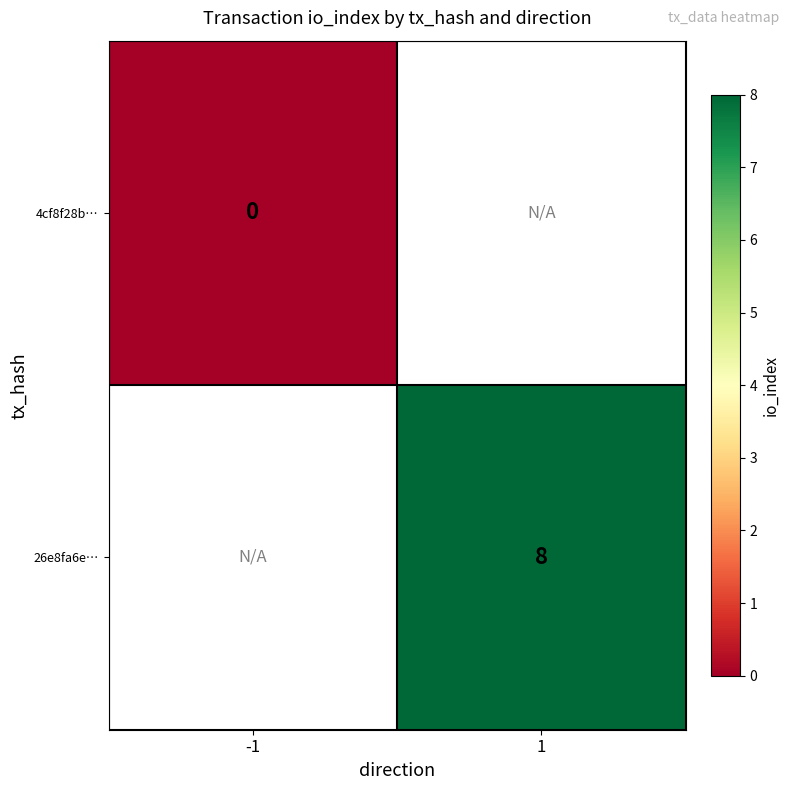

The 26e8fa6e… series shows 8 at 1. True or false?

True